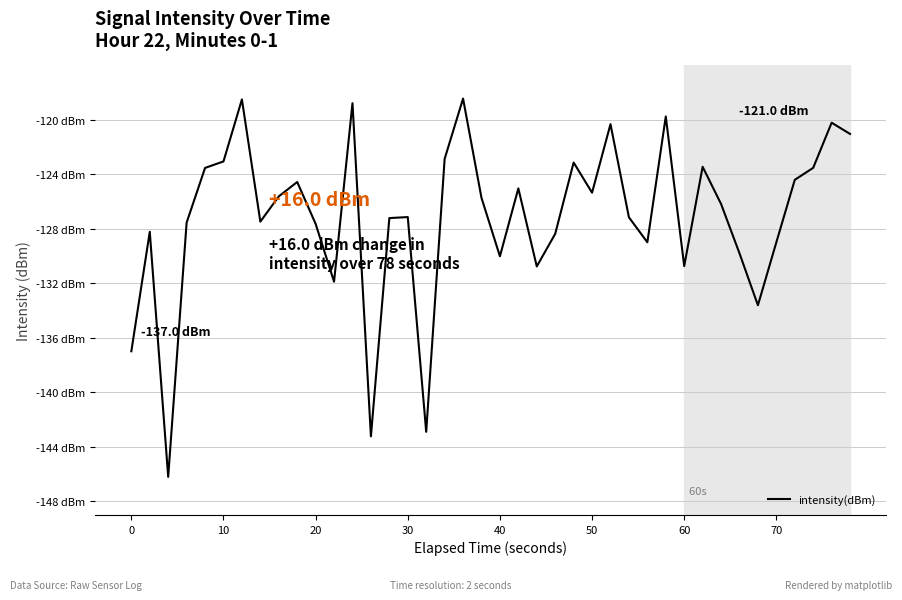

Does the chart have visible grid lines?

Yes